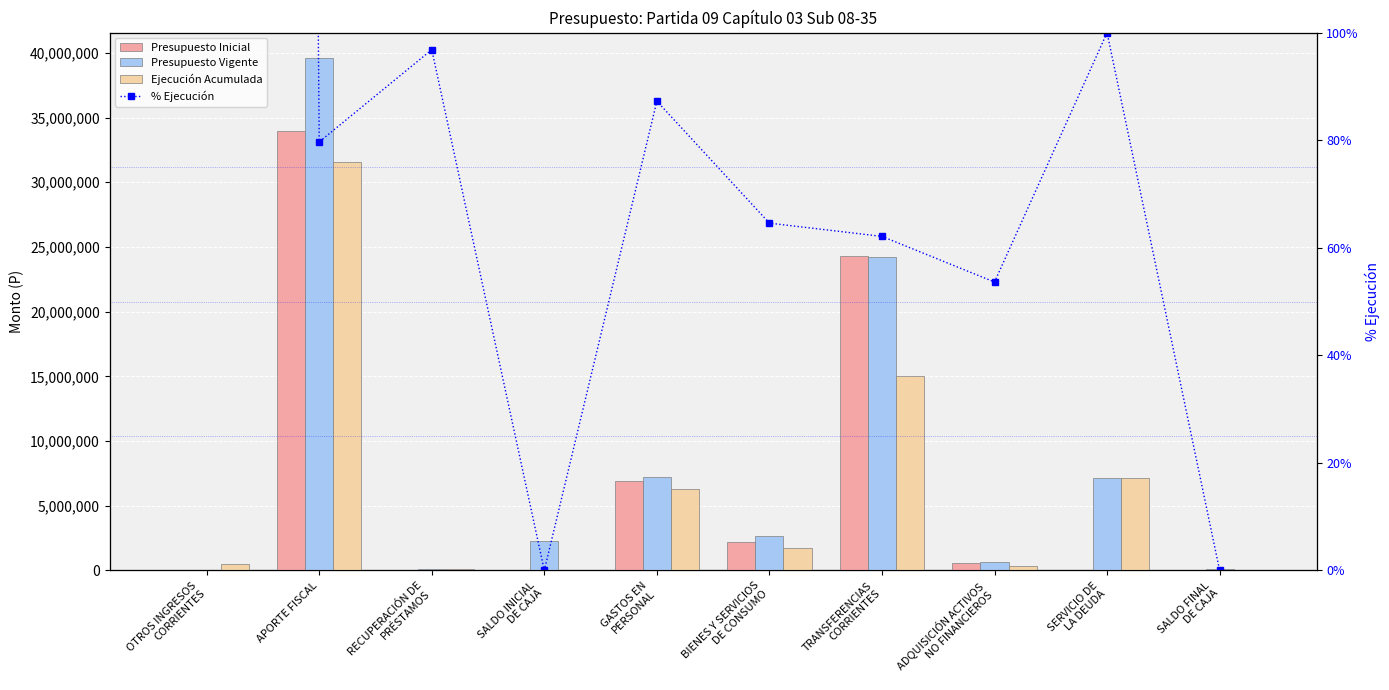

What position from the right is SERVICIO DE
LA DEUDA?

2